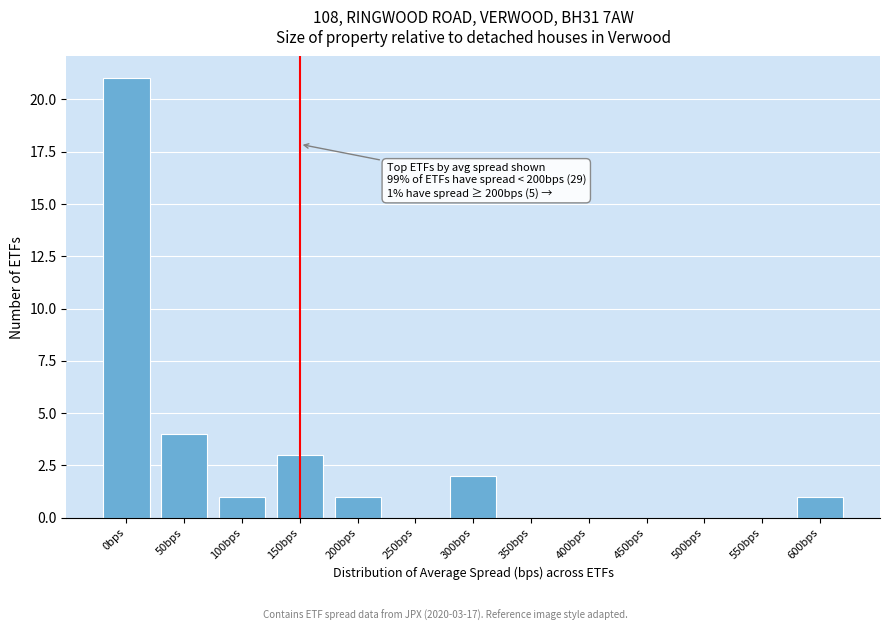

Where is the data nearest to the value 10?

50bps